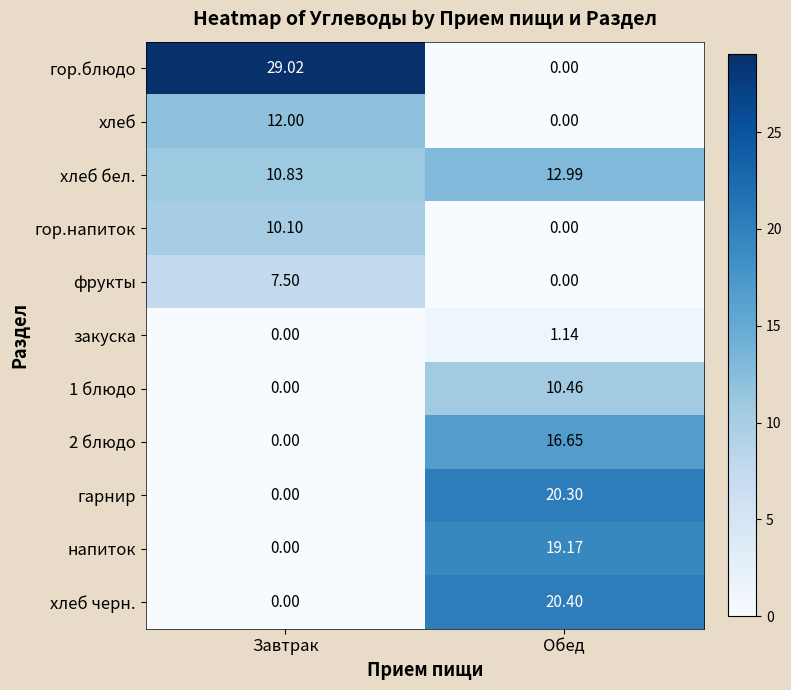

At which label does закуска first exceed 1?

Обед